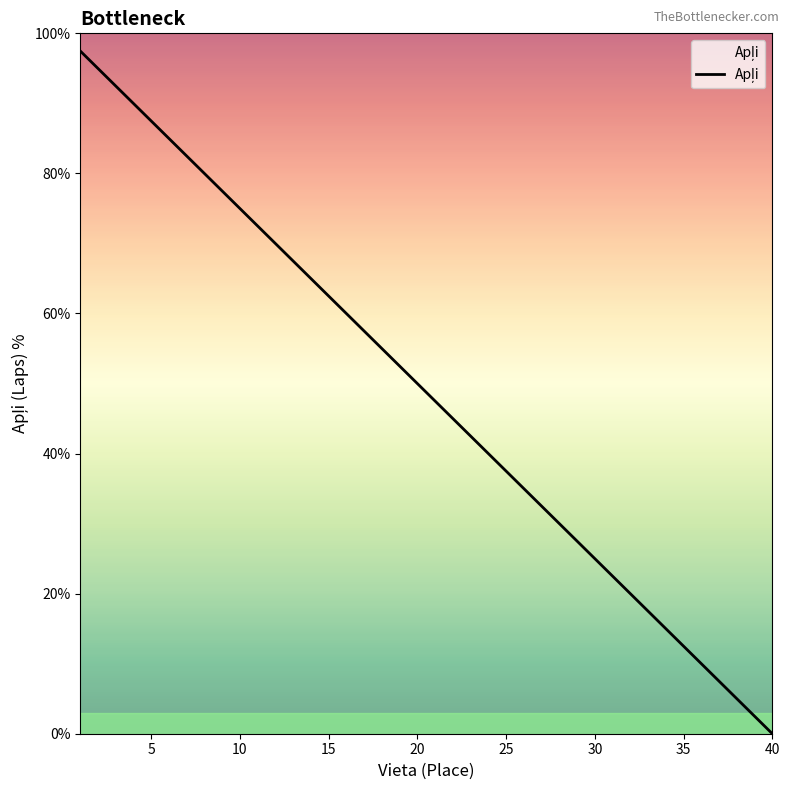

What is the sum of all values?

1950.0